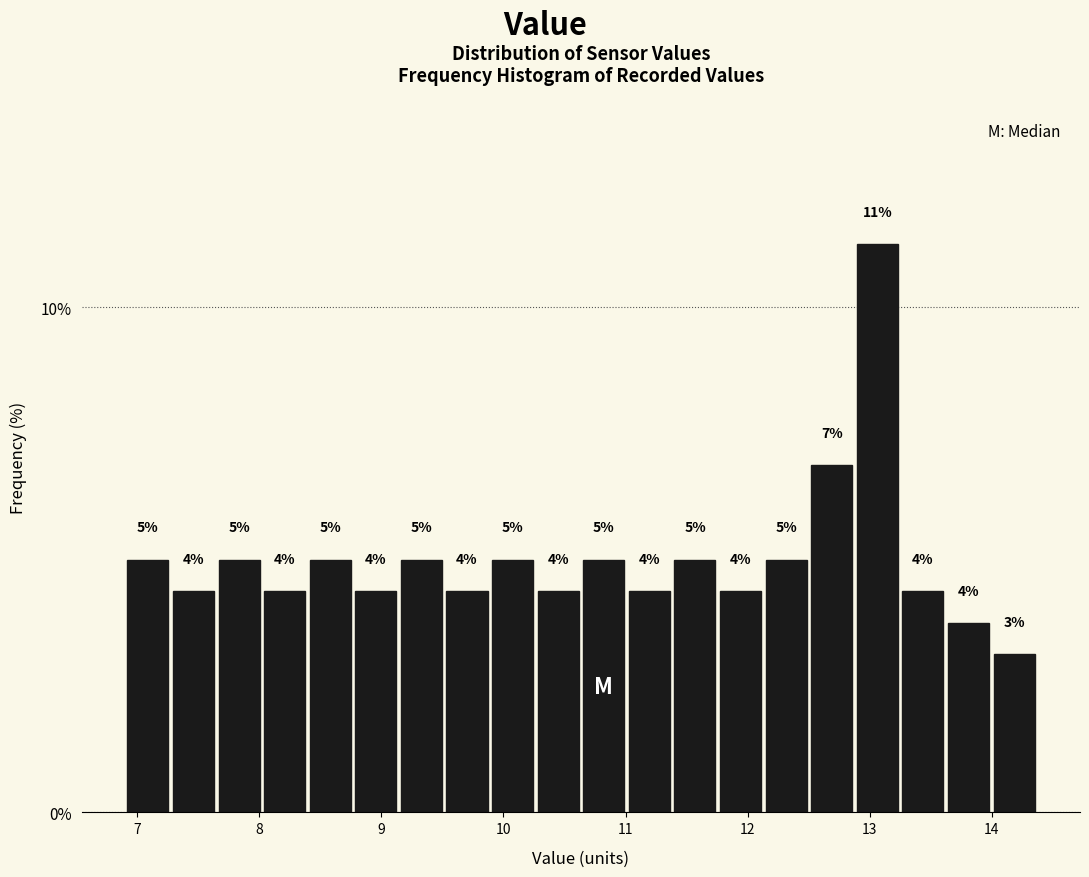

Around what value on the x-axis is the tallest bar? Give the approximate position of its centre, as read against the axis.

13.1